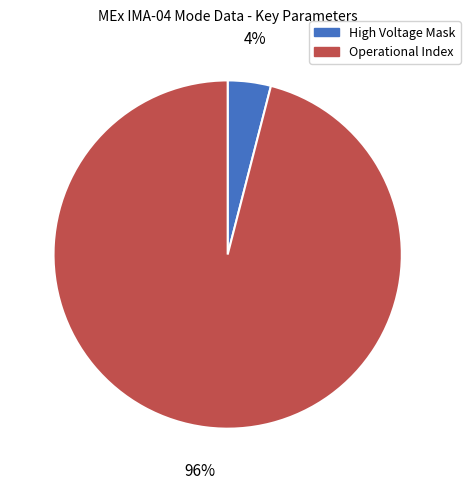

Is there any slice that represents more than half of the pie?

Yes